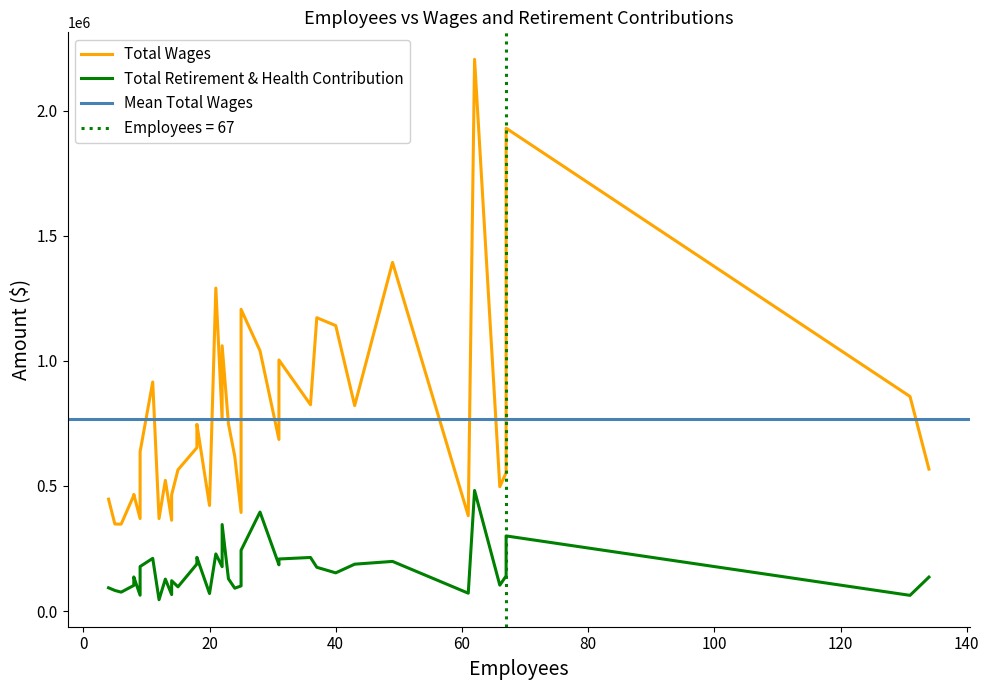

What is the maximum value for Total Wages?

2205106